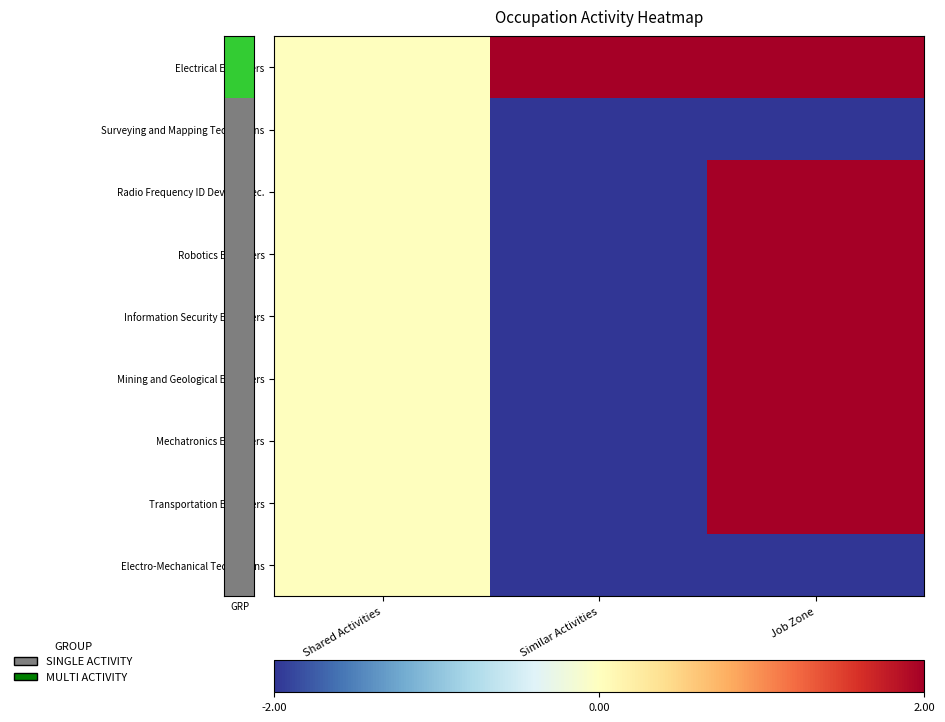

Rank the series by their maximum value, from lowest to highest.

Surveying and Mapping Technicians, Electro-Mechanical Technicians, Electrical Engineers, Radio Frequency ID Device Spec., Robotics Engineers, Information Security Engineers, Mining and Geological Engineers, Mechatronics Engineers, Transportation Engineers